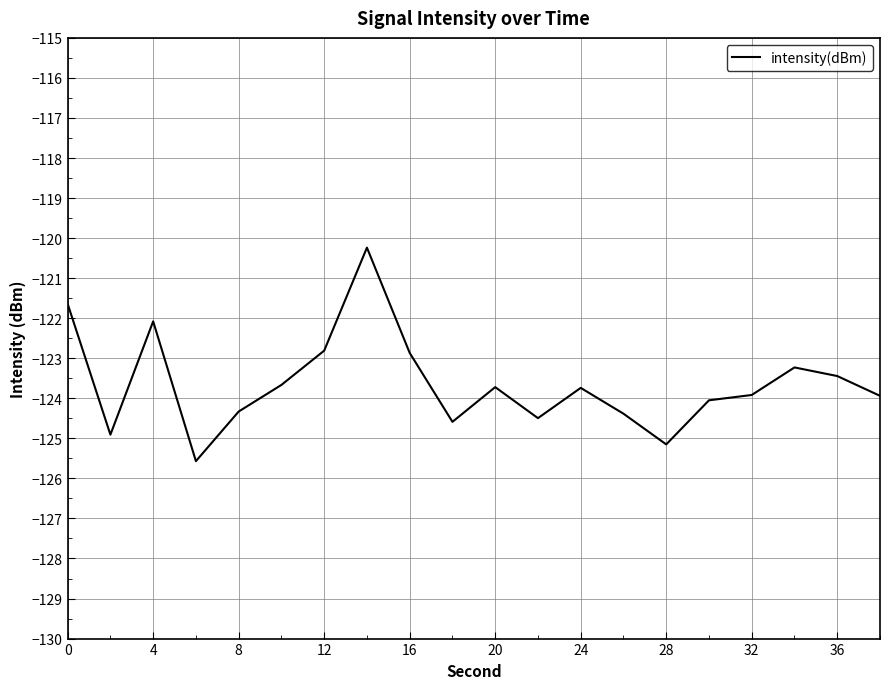

What is the maximum value shown in the chart?

-120.2